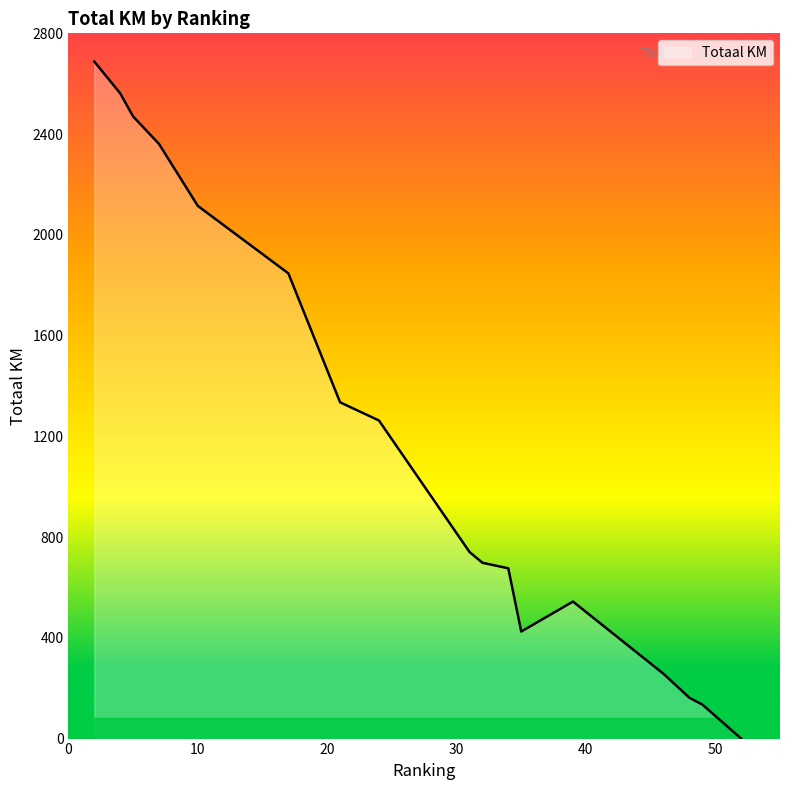

How many lines are shown in the chart?

1